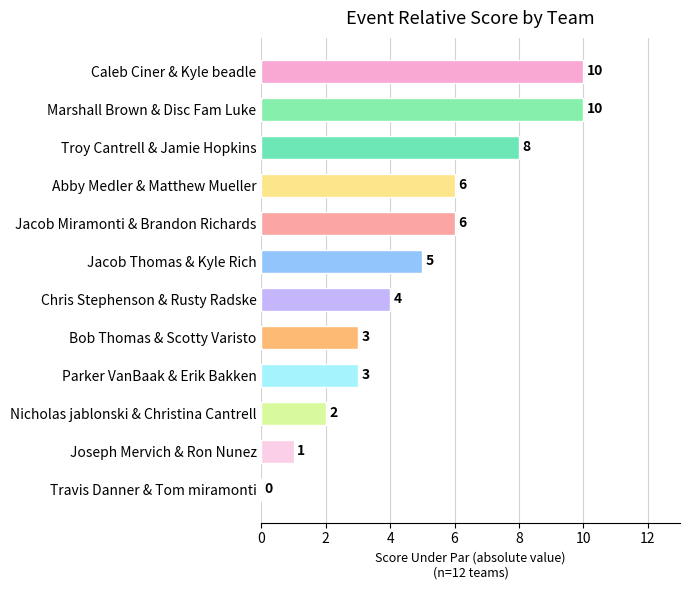

Where is the data nearest to the value 5?

Jacob Thomas & Kyle Rich